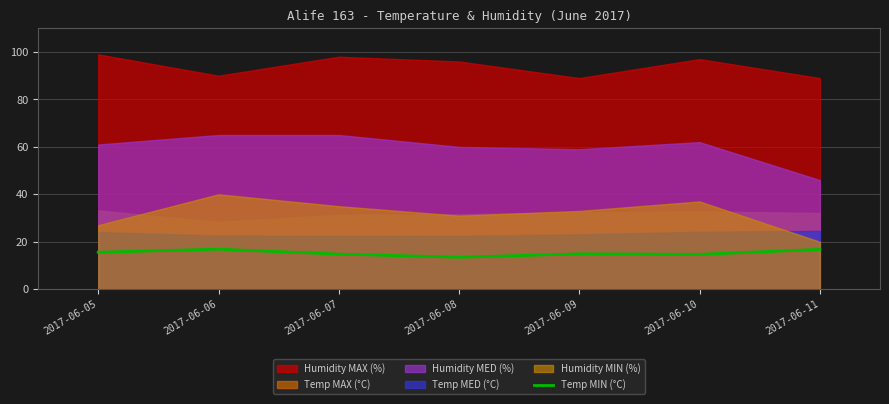

True or false: Temp MIN (°C) has a value of 14.7 at 2017-06-10.

True